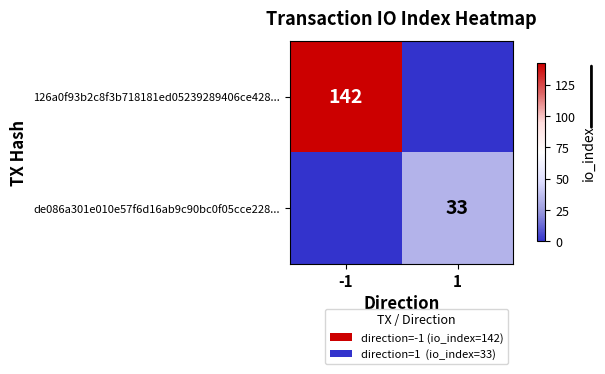

True or false: de086a301e010e57f6d16ab9c90bc0f05cce228... has a value of 46 at 1.

False